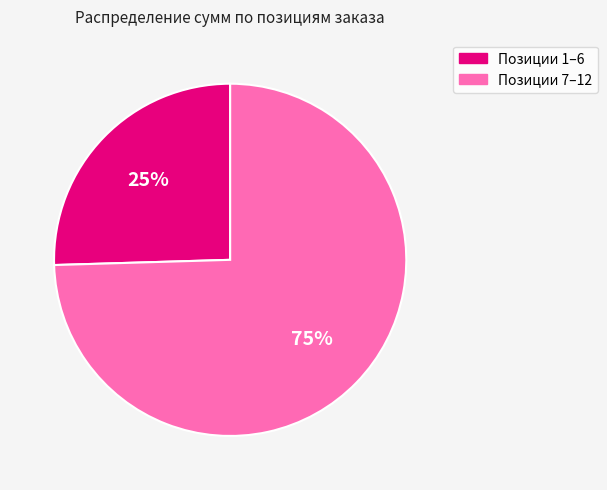

How many slices are in this pie chart?

2